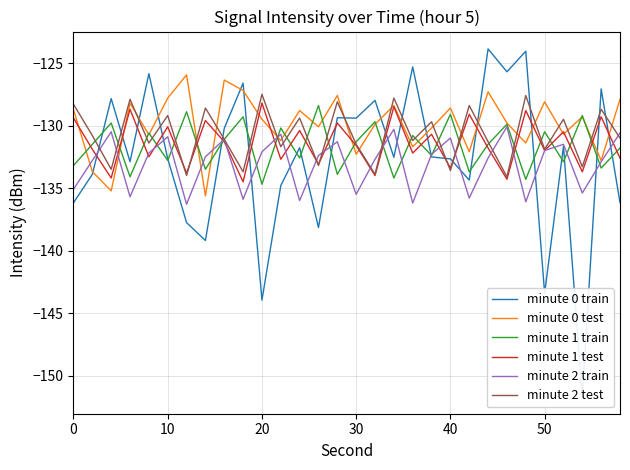

What is the lowest value of the minute 1 train series?

-134.7